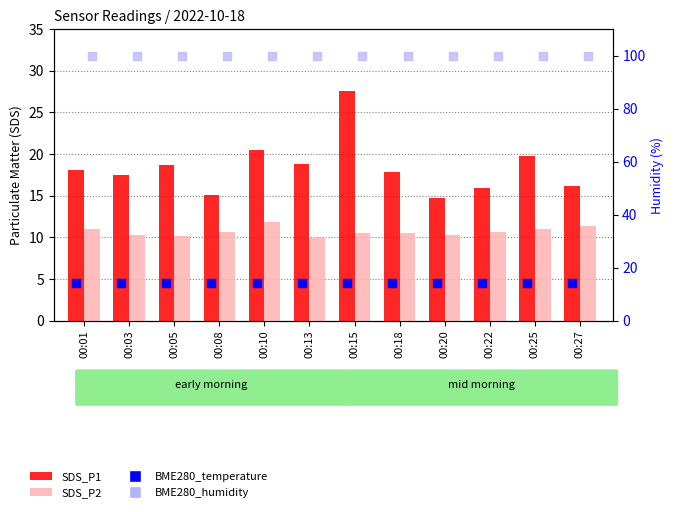

What are all the series names shown in the legend?

SDS_P1, SDS_P2, BME280_temperature, BME280_humidity